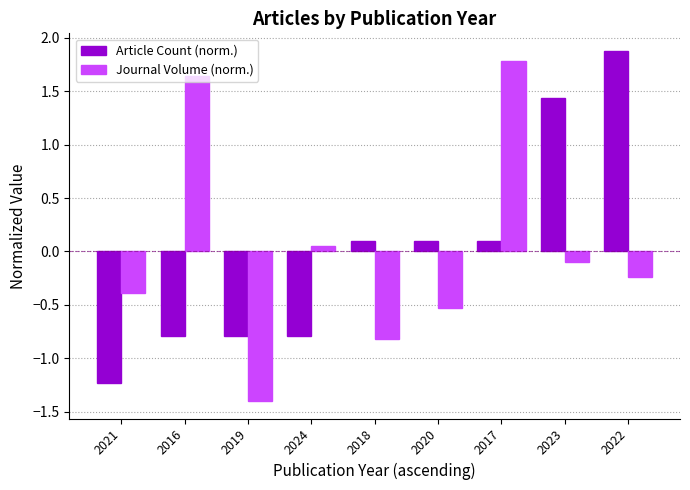

At 2019, list the series in order from smallest to largest.

Journal Volume (norm.), Article Count (norm.)